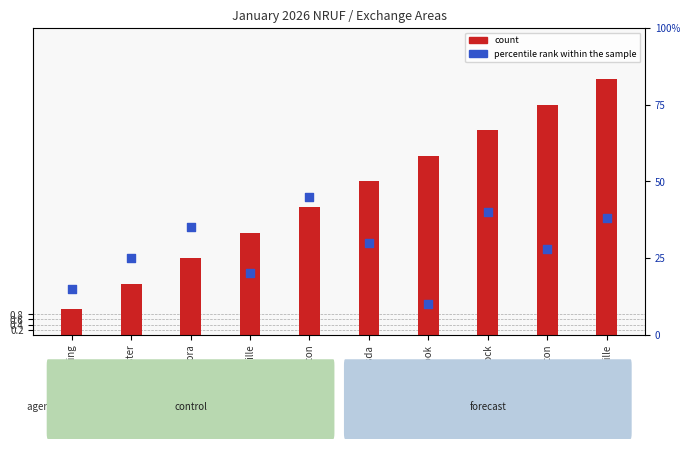

Which series reaches the maximum Y coordinate?

percentile rank within the sample